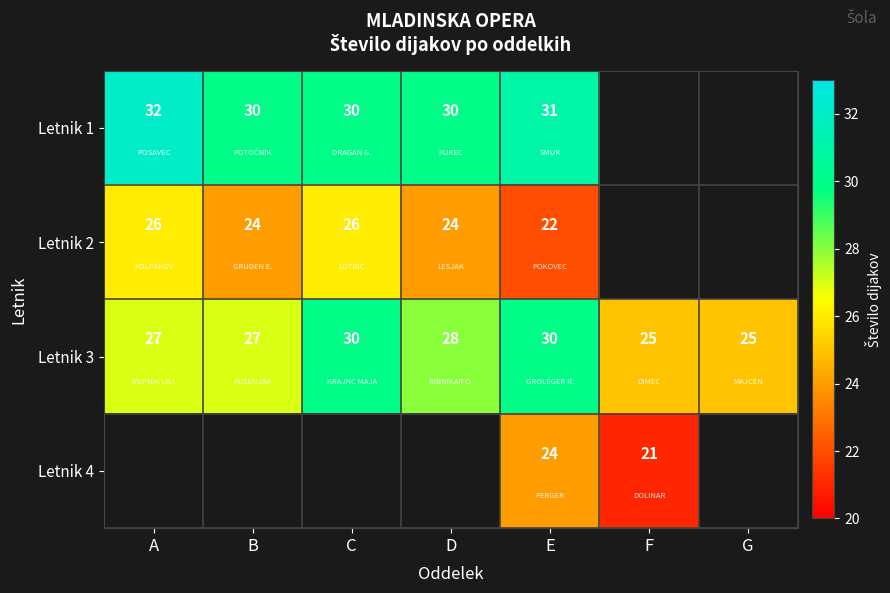

The value of Letnik 1 at E is 22. True or false?

False